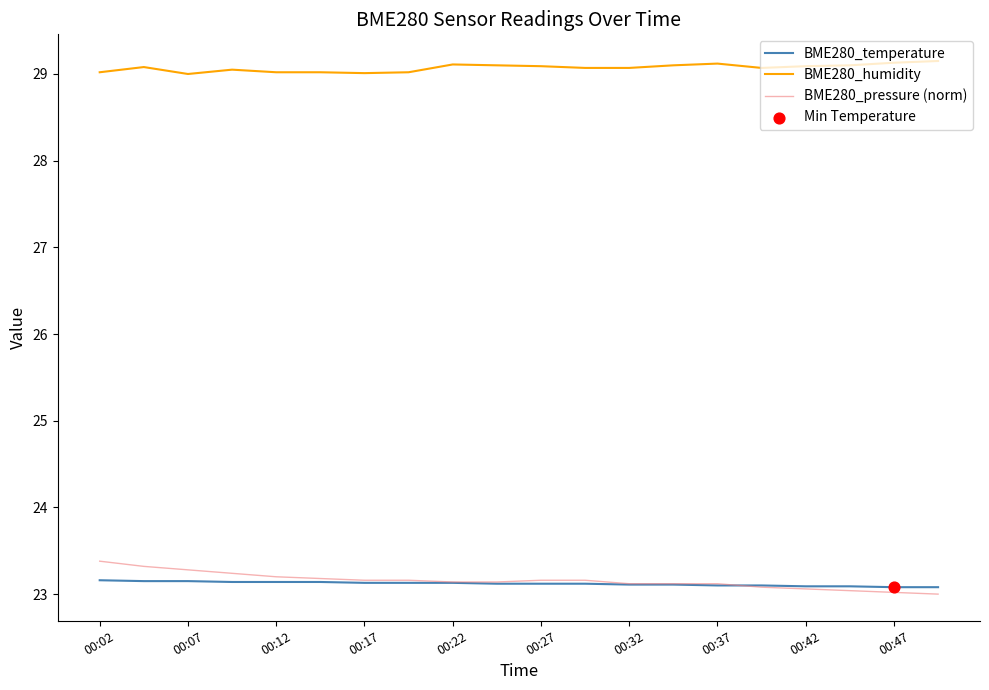

True or false: BME280_humidity and BME280_temperature intersect in this chart.

False